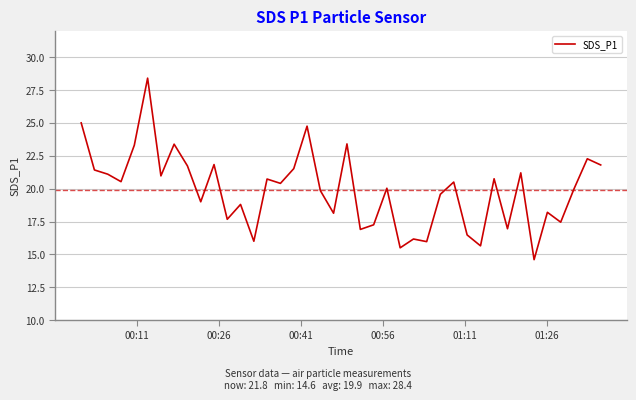

What is the minimum value shown in the chart?

14.6